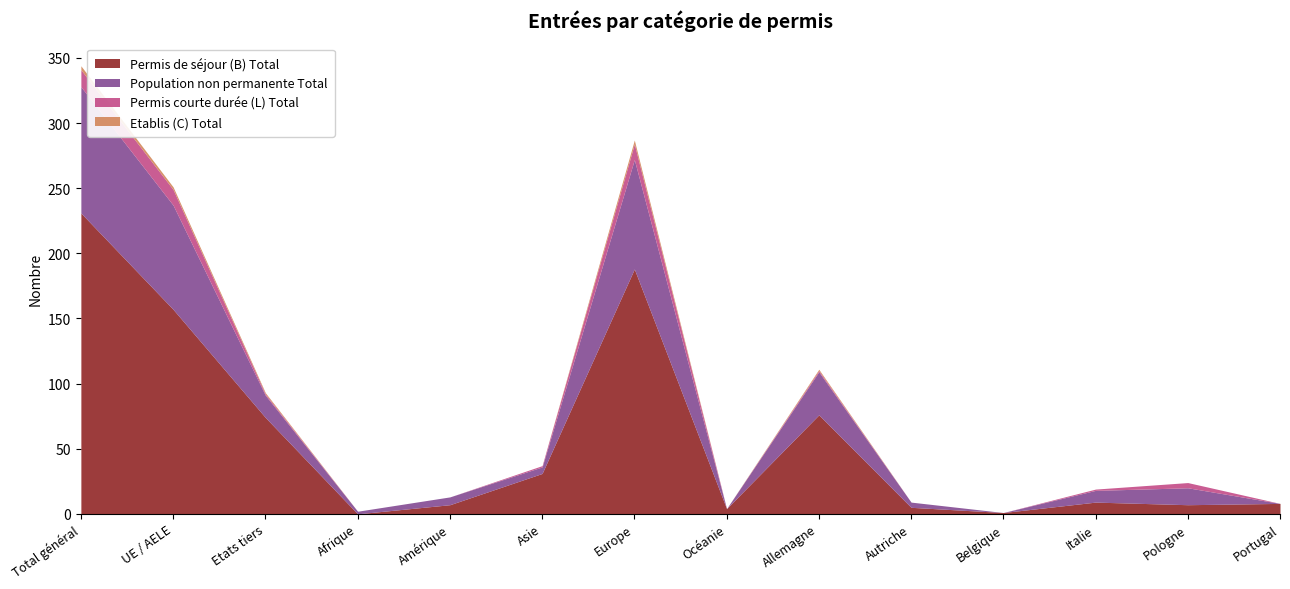

Is it true that Permis de séjour (B) Total equals 356 at Total général?

False